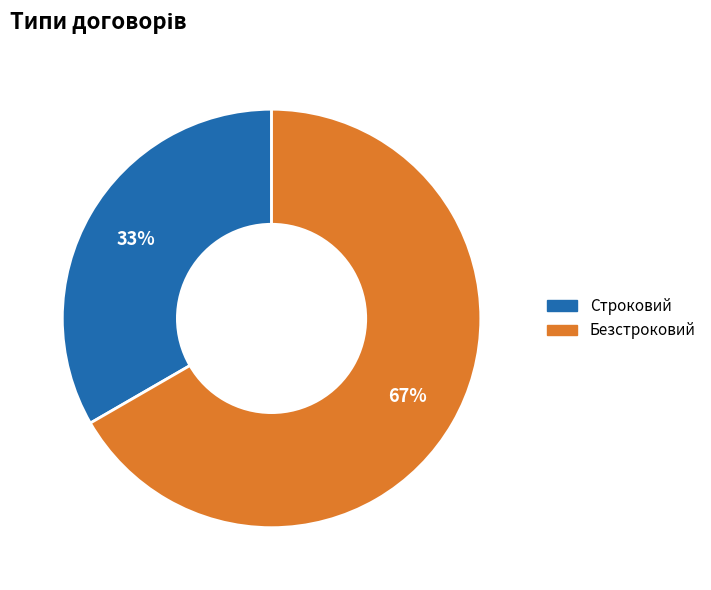

Which category has the biggest portion of the pie?

Безстроковий